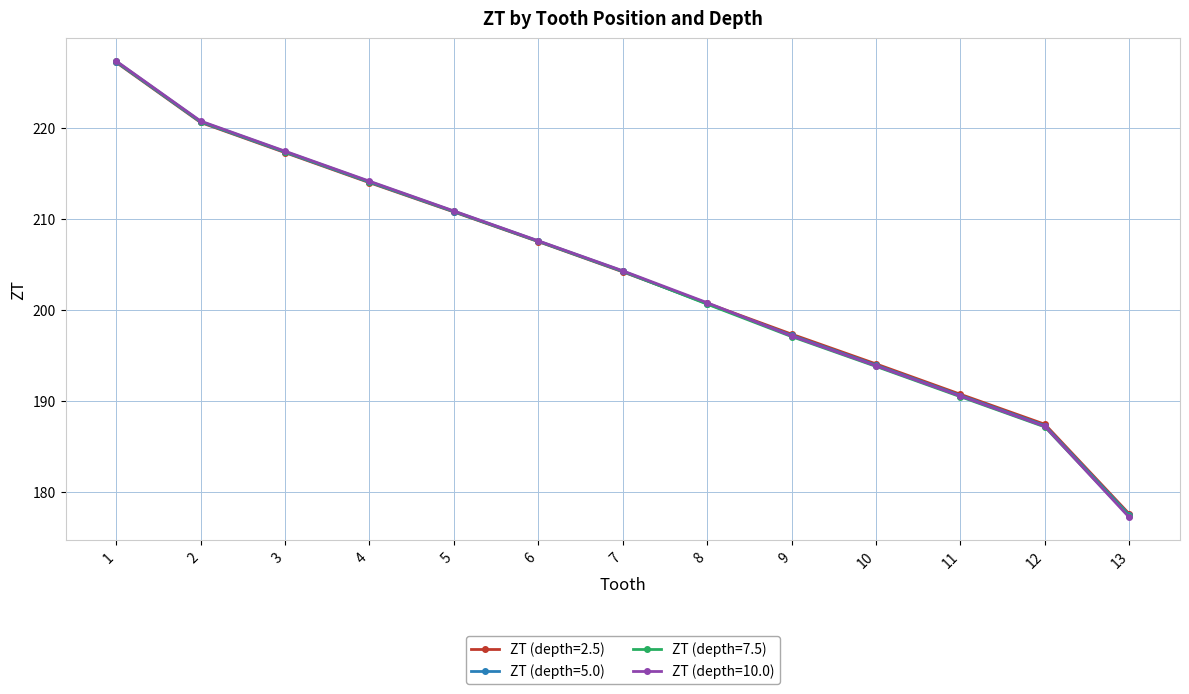

How many data points in ZT (depth=2.5) are less than 204?

6